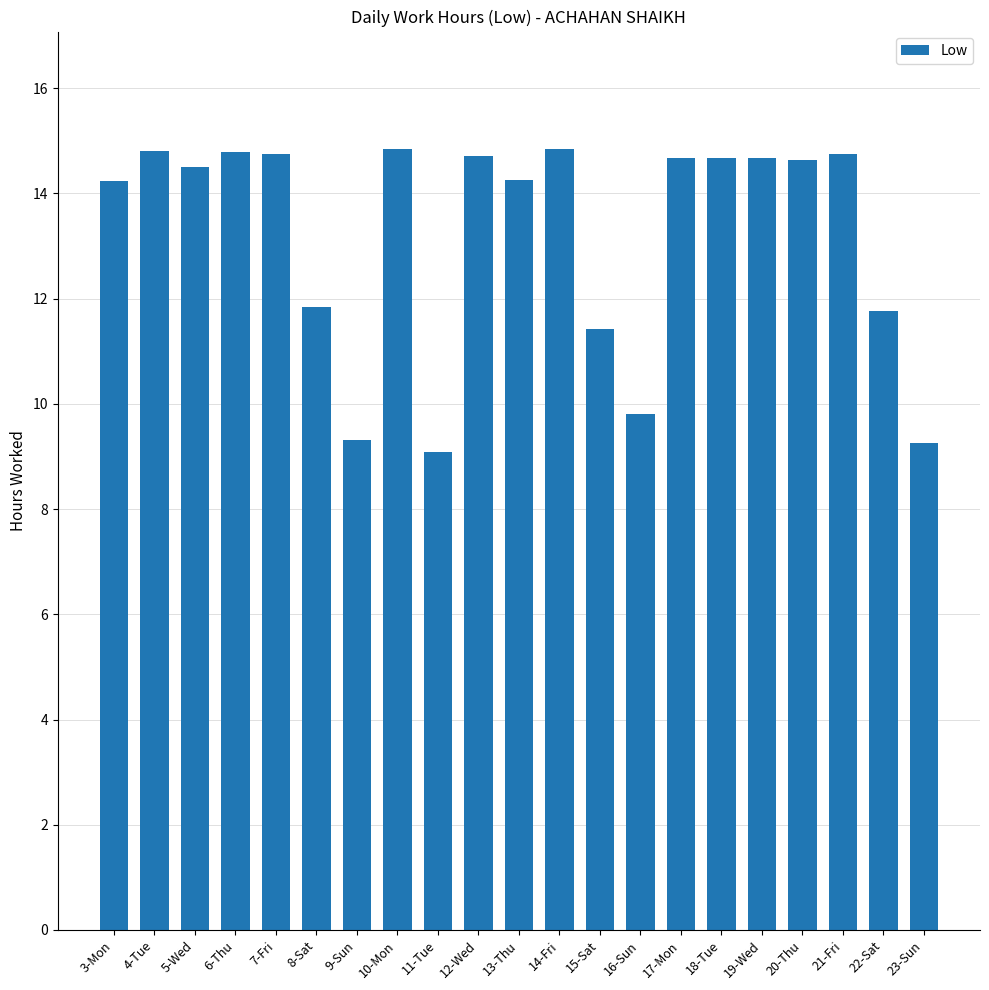

Approximately how many times larger is the value at 9-Sun compared to 14-Fri?

0.6